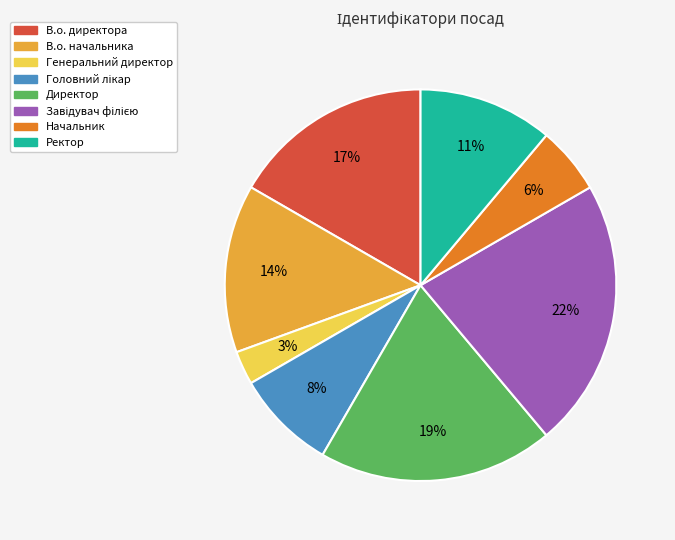

Which has a higher value, Ректор or В.о. начальника?

В.о. начальника